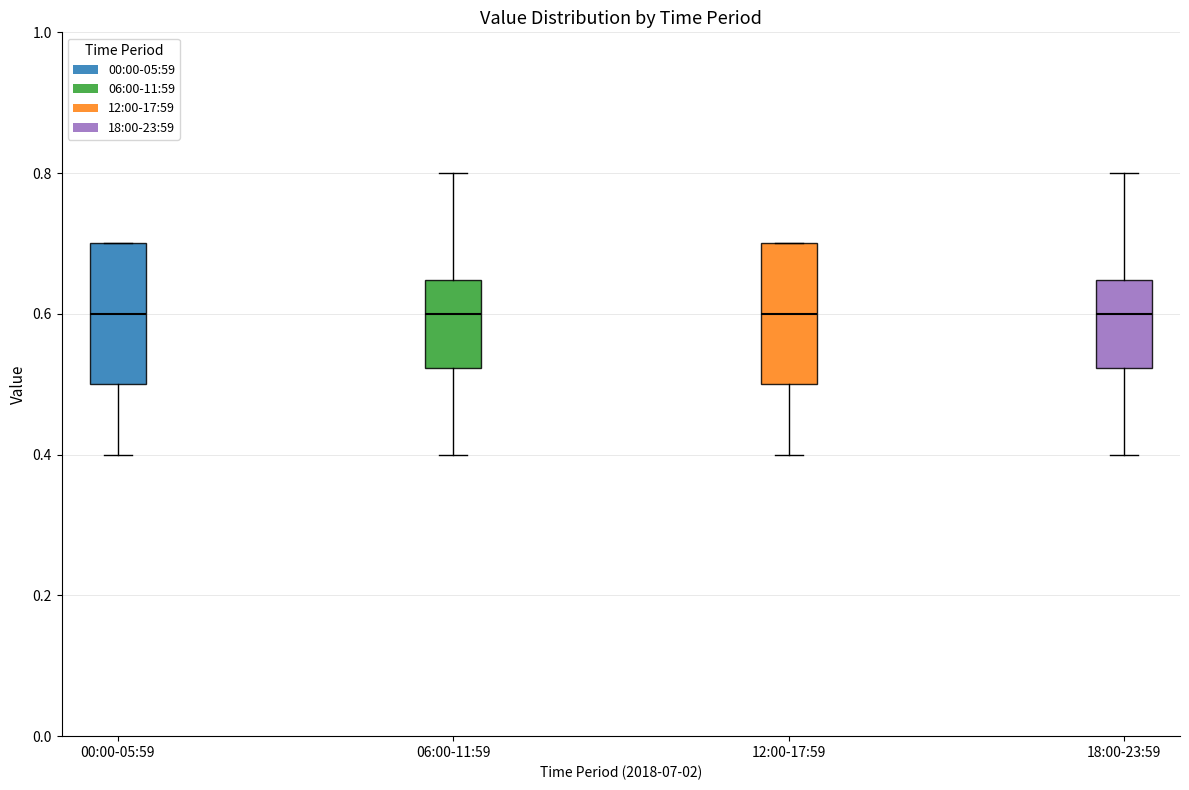

Where is the upper edge of the box for 06:00-11:59 on the y-axis? The values are not printed on the chart, so give them approximately, as read against the axis.

0.64